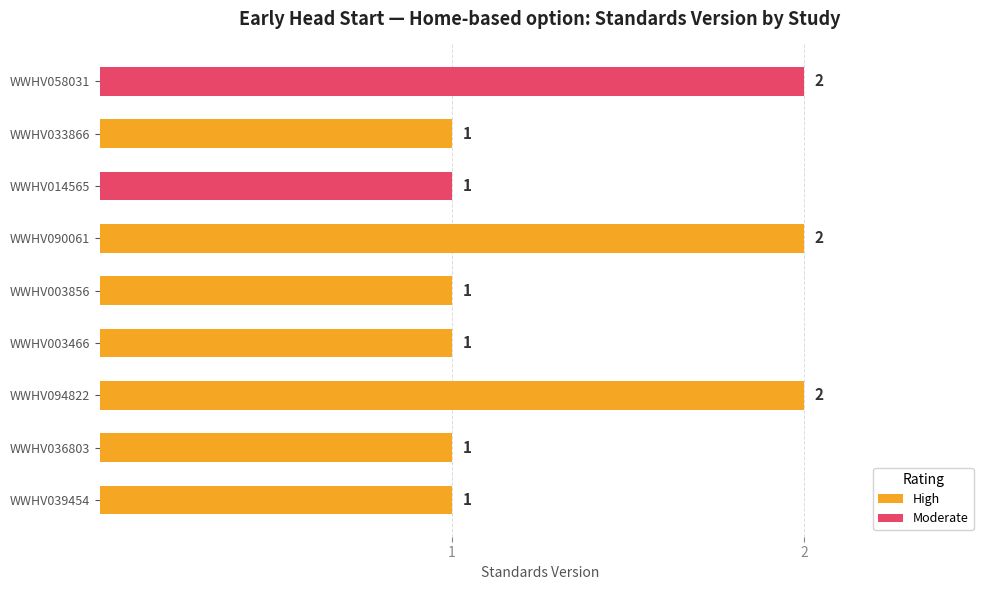

The chart shows a value of 0 at WWHV039454. True or false?

False